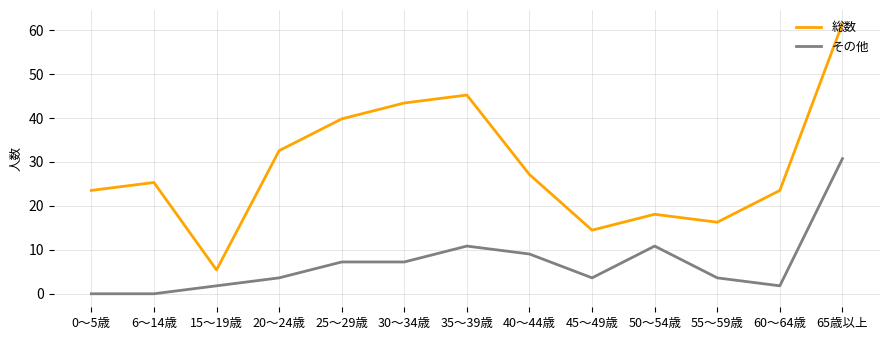

The value of その他 at 50～54歳 is 10.9. True or false?

True